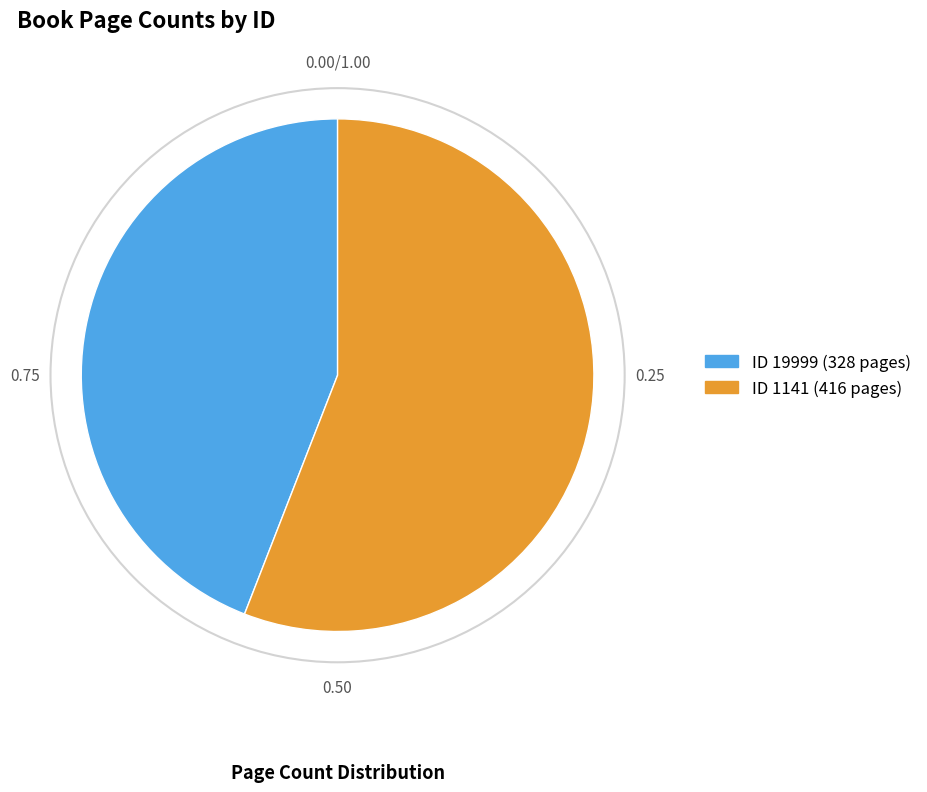

Does any single category account for the majority?

Yes